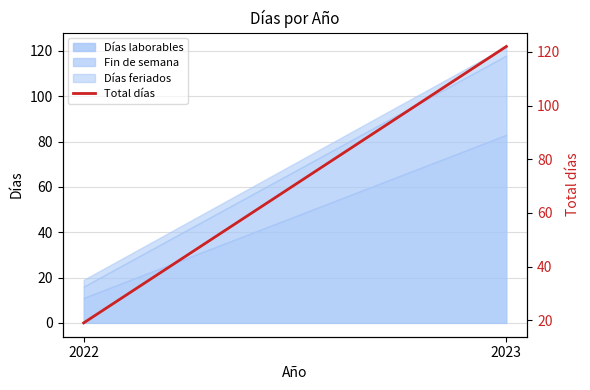

Is it true that the value at 2022 is 6?

False